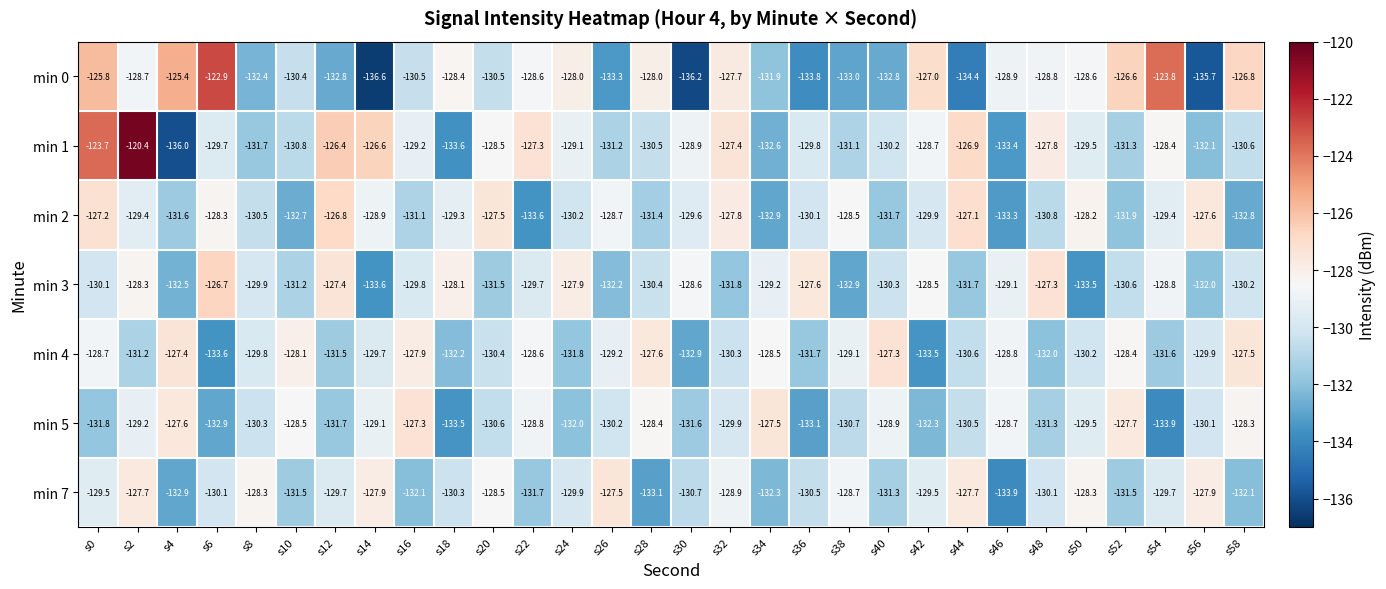

Which series has the largest total across all categories?

min 1